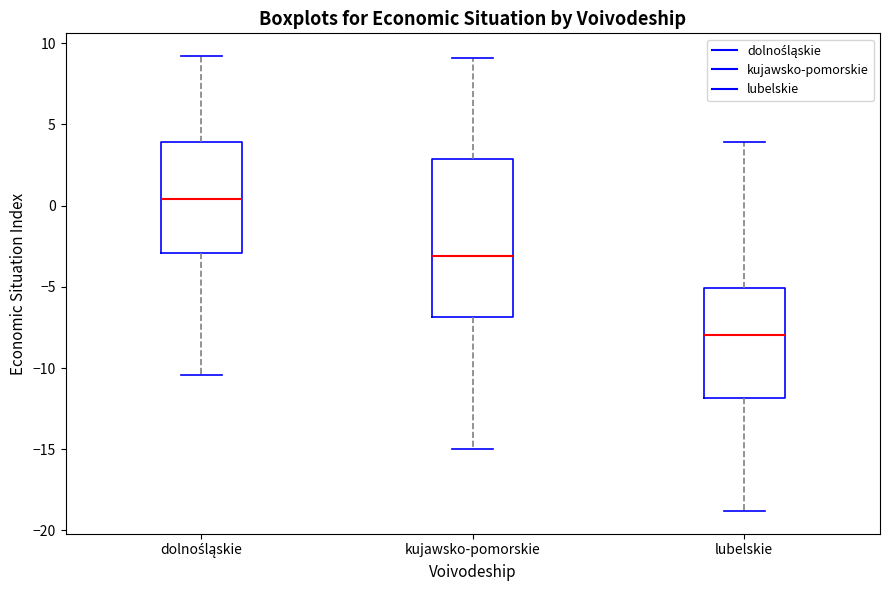

Which box is the tallest, from its lower edge to its upper edge?

kujawsko-pomorskie